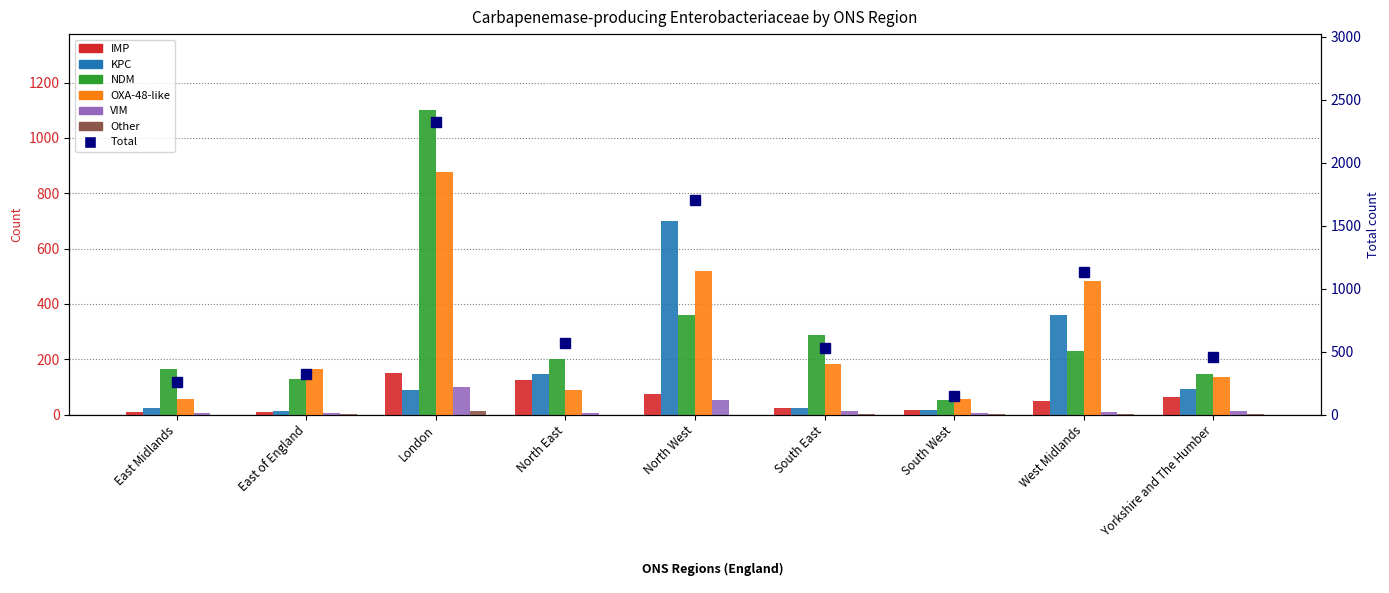

Which series has the widest spread of values?

NDM